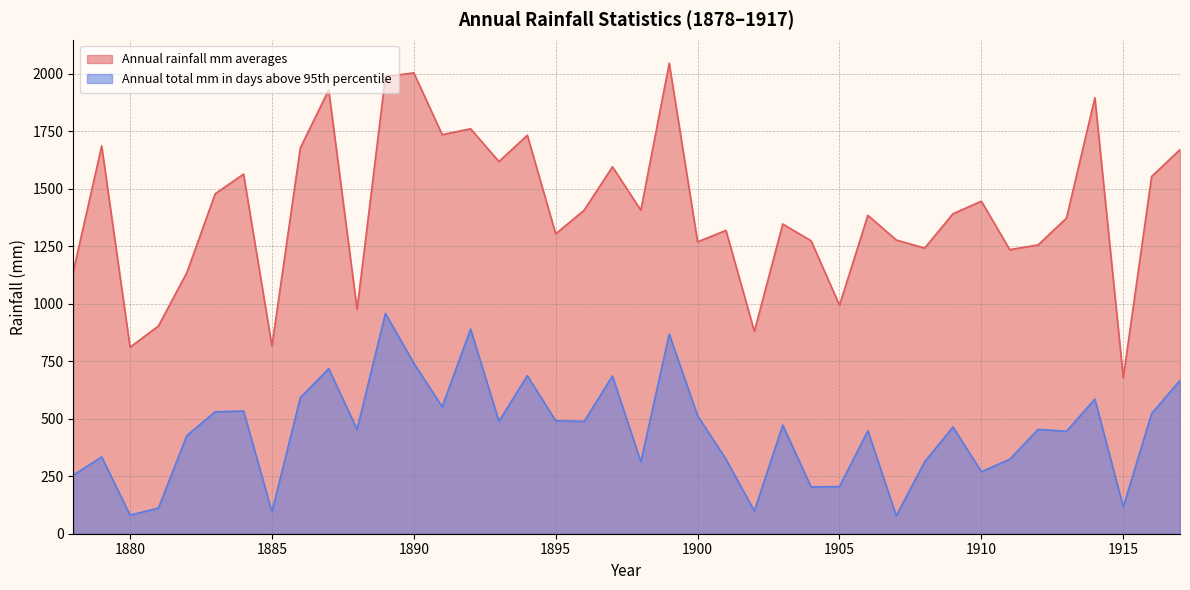

Read the Annual total mm in days above 95th percentile value at 1914.

585.6